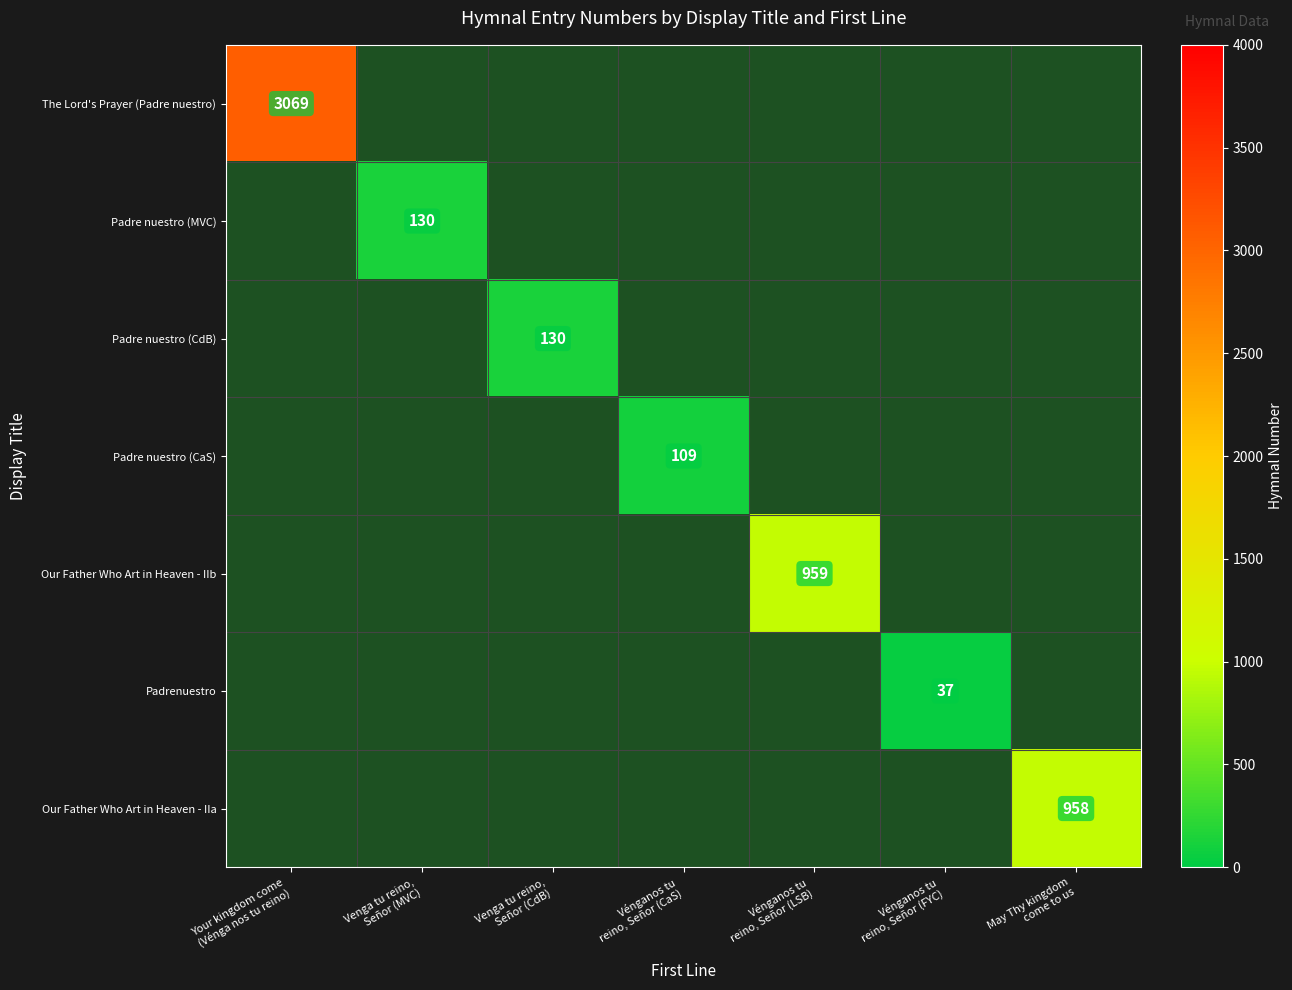

Which category has the highest value across all series?

Your kingdom come
(Vénga nos tu reino)